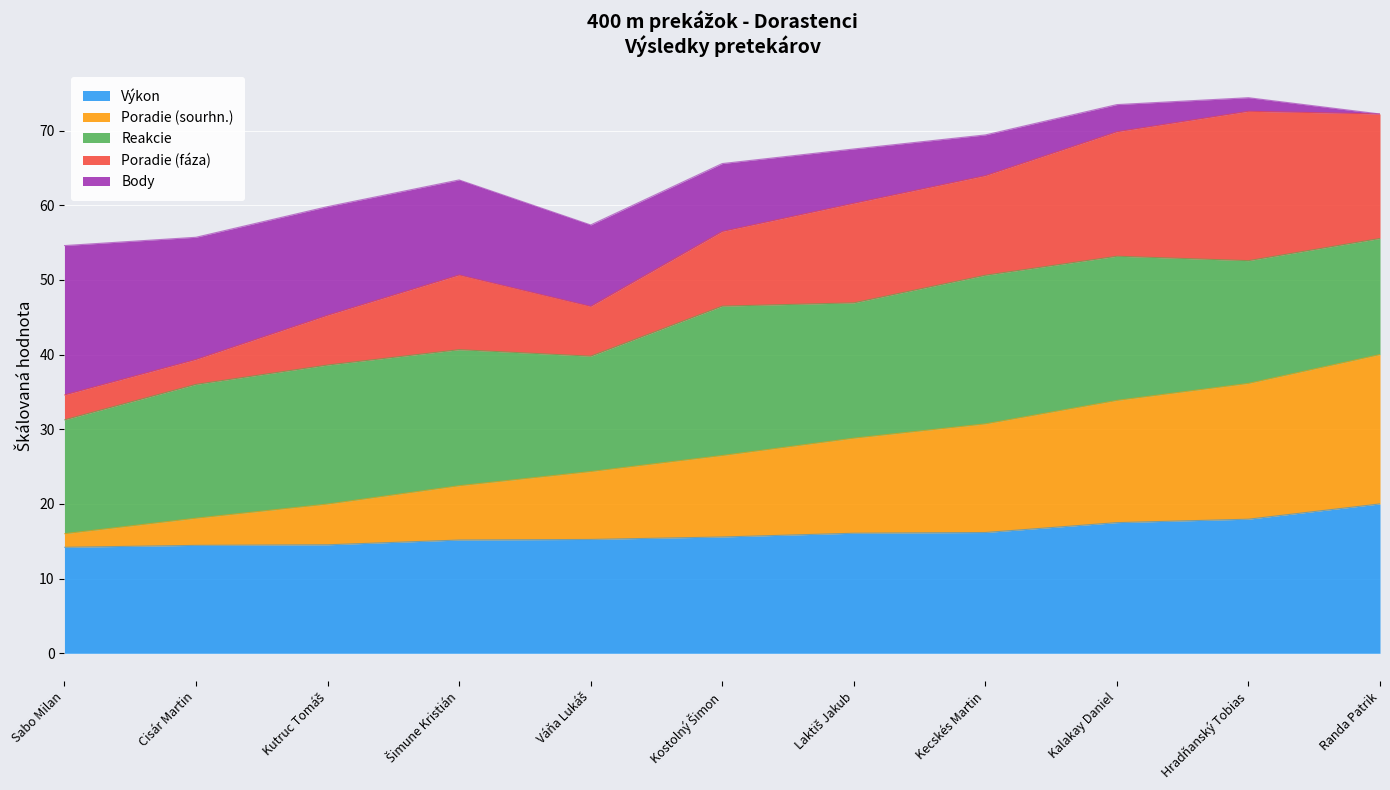

What is the maximum value for Výkon?

20.0